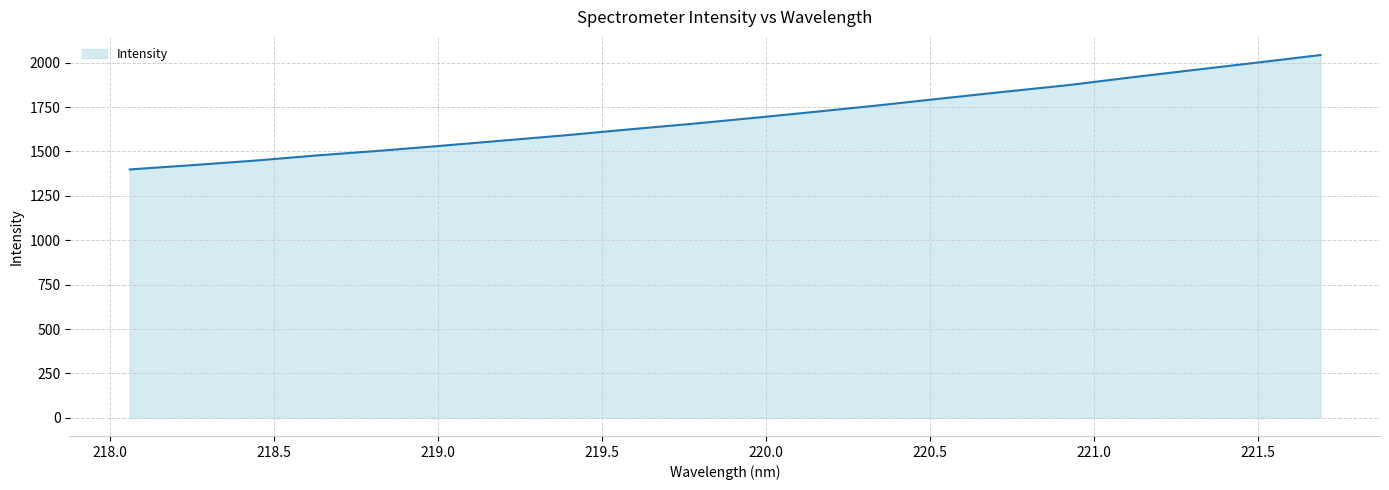

What is the difference between the maximum and minimum values?

644.3